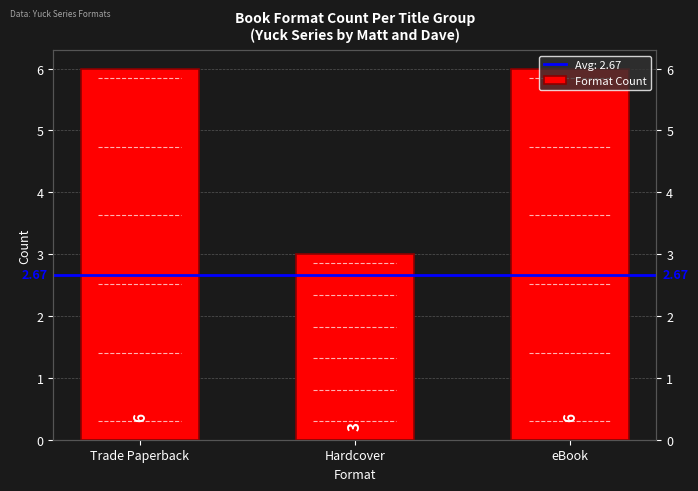

True or false: the data shows 6 at Trade Paperback.

True